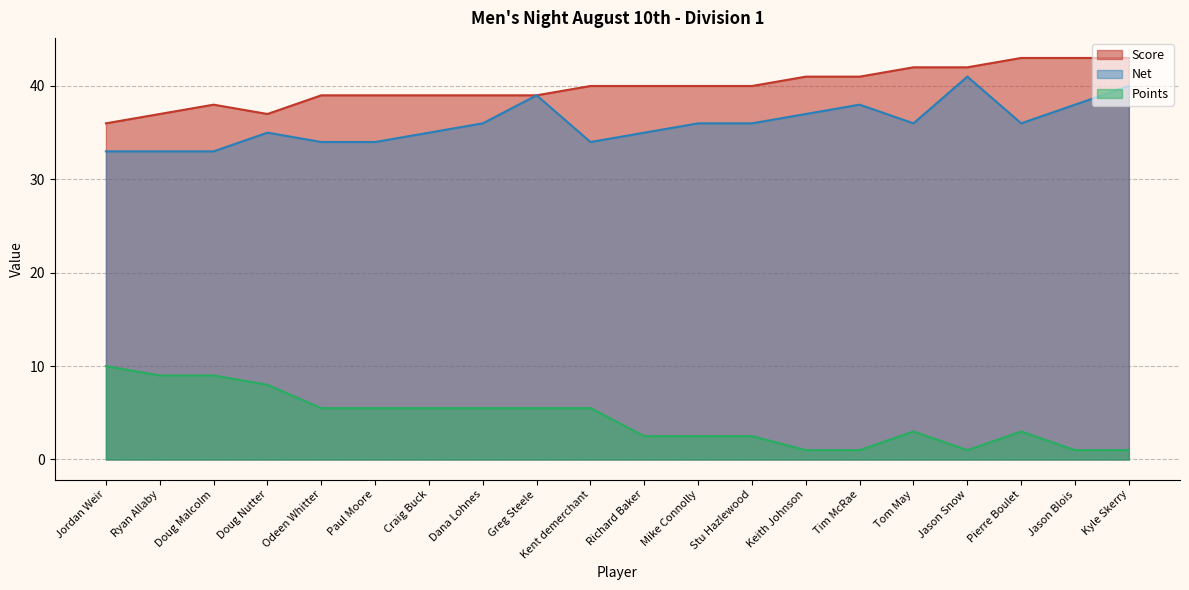

At which category does Points reach its first local peak?

Tom May